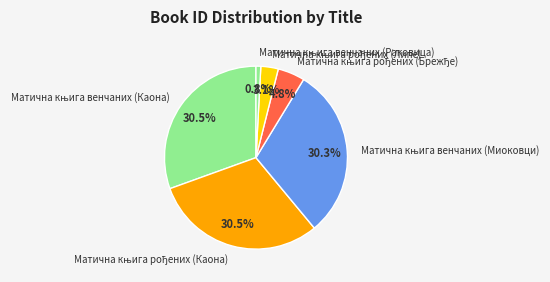

Count the number of slices in the pie.

6